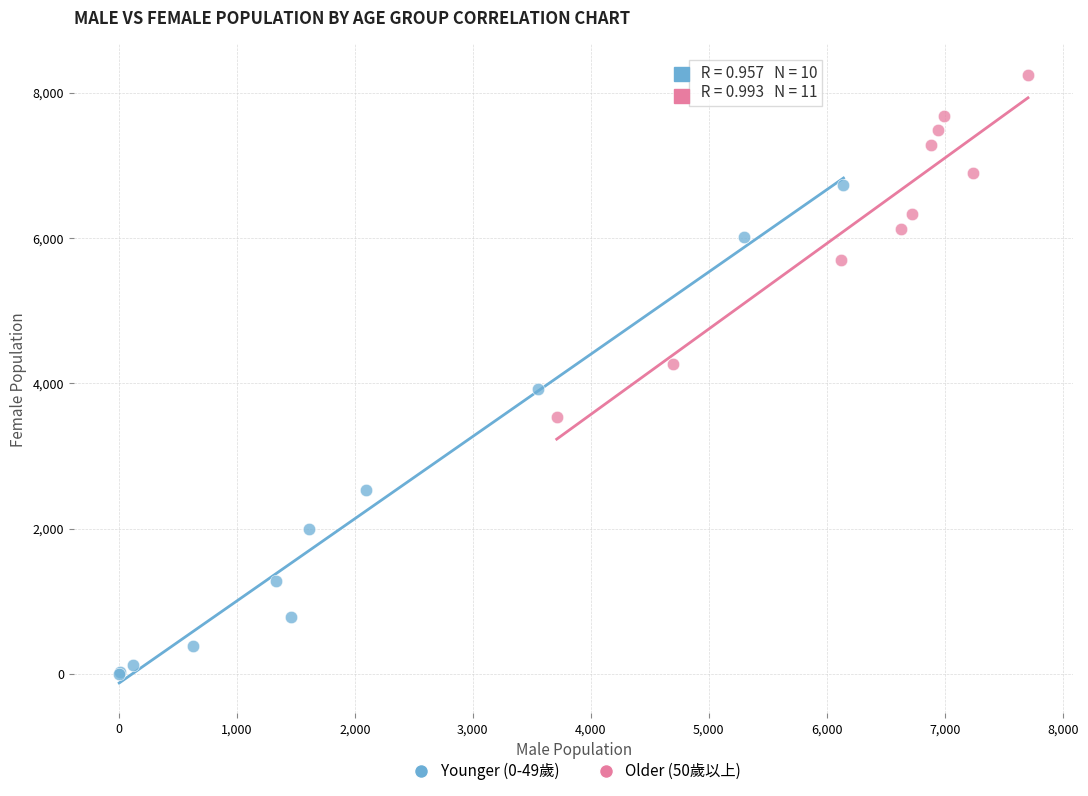

Which series contains the lowest Y value?

Older (50歲以上)